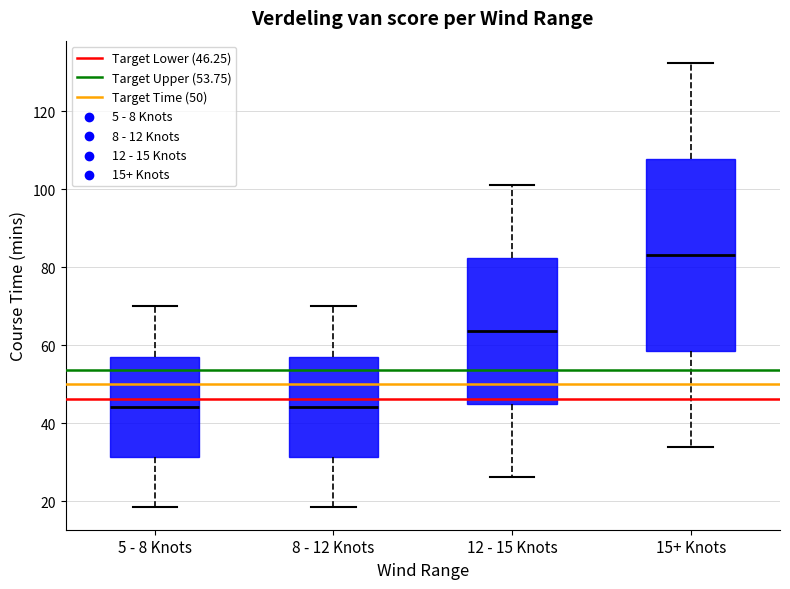

Which box's median line is the highest?

15+ Knots